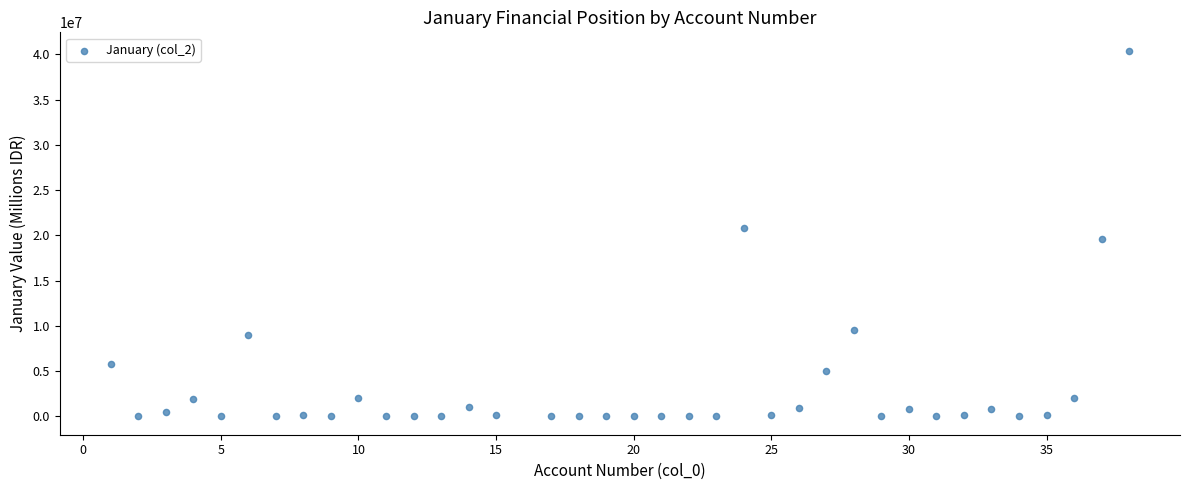

What is the range of Y values (max minus min)?

40409233.0